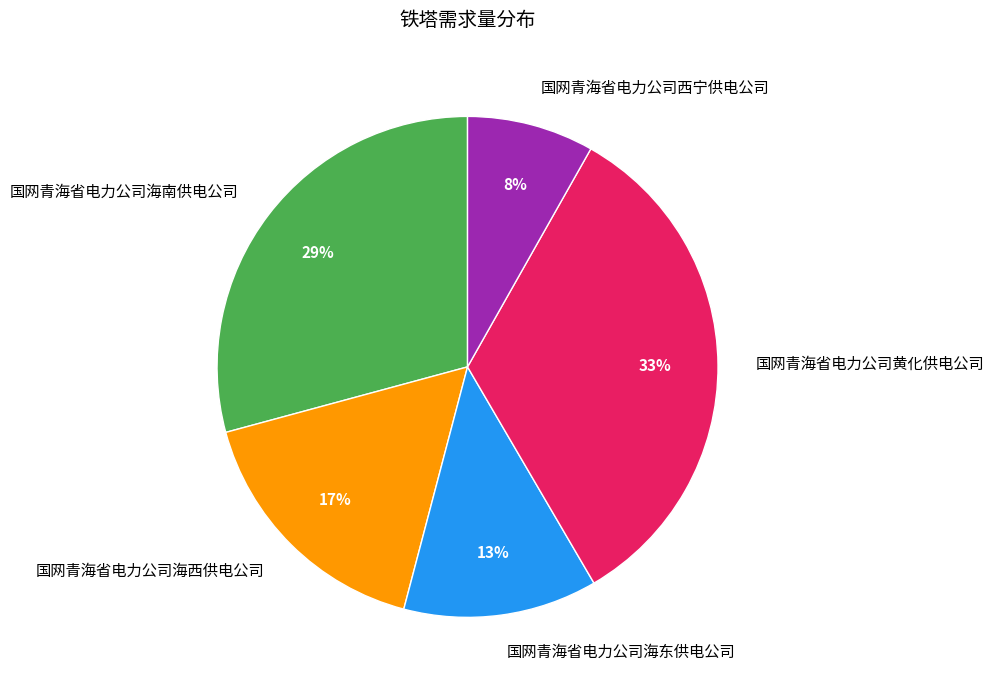

The 国网青海省电力公司海南供电公司 slice represents 29% of the pie. True or false?

True